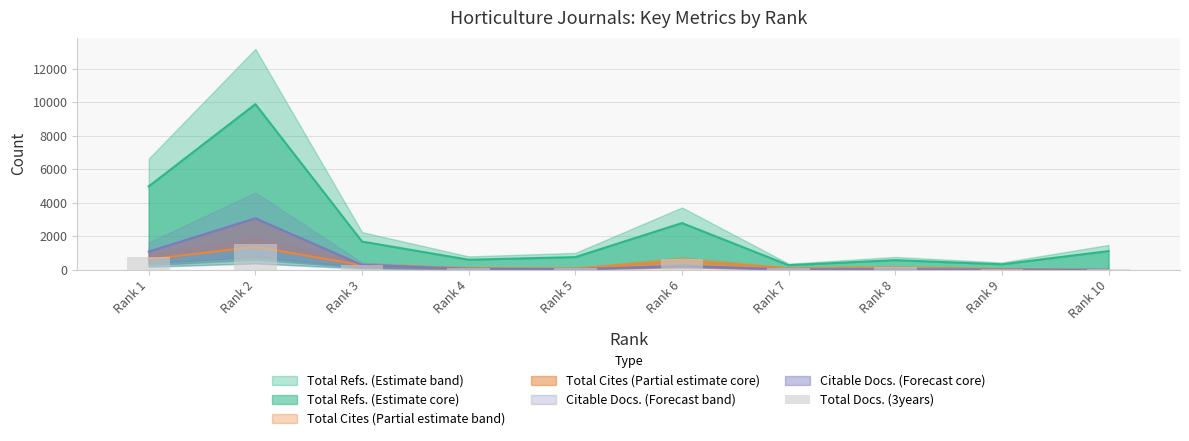

Reading left to right, transcribe all the data shown in this chart.

776	1528	308	124	86	614	104	158	60	22